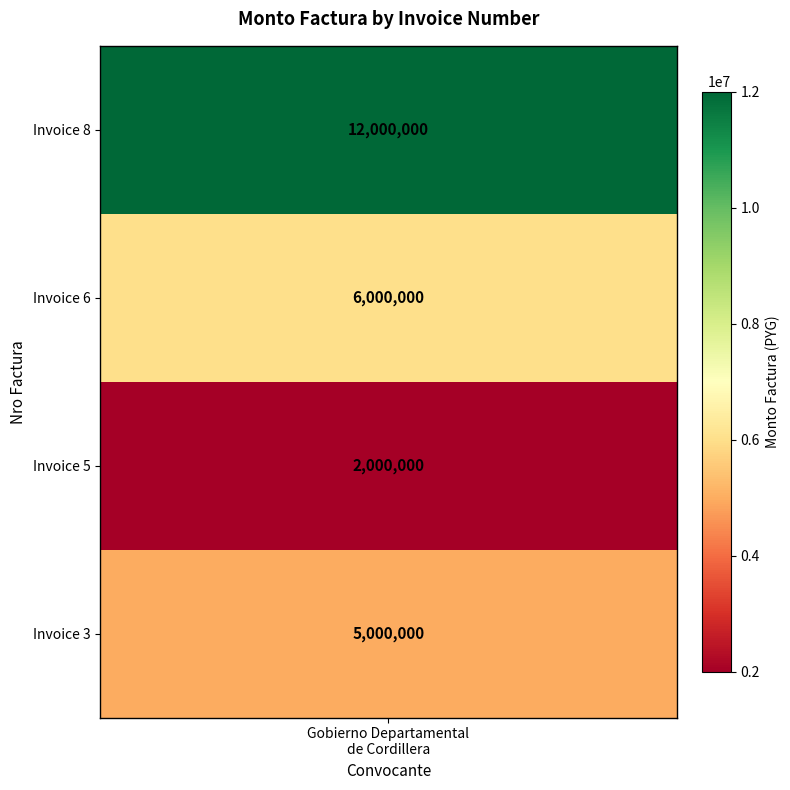

What is the change in value from nro_factura_5 to nro_factura_3?

+3000000